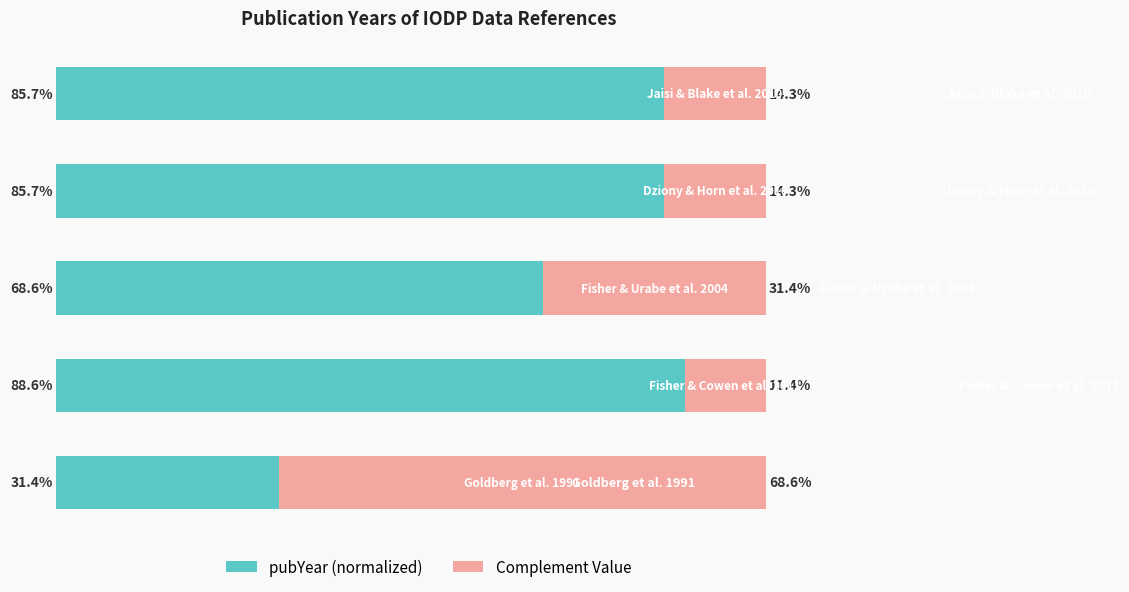

What are all the series names shown in the legend?

pubYear (normalized), Complement Value